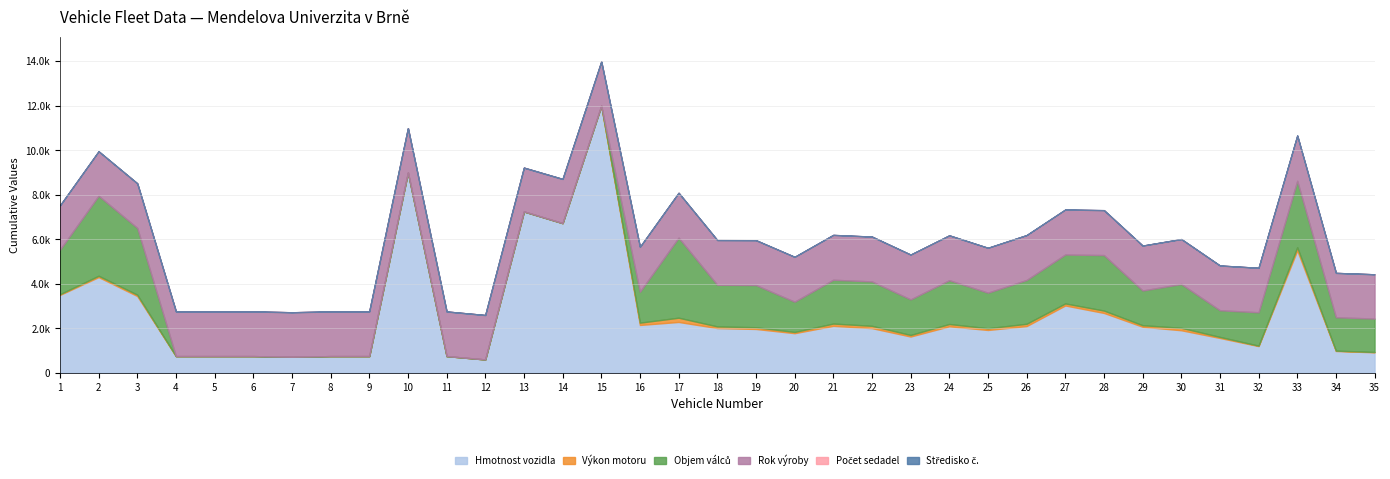

The Středisko č. series shows 2 at 34. True or false?

False